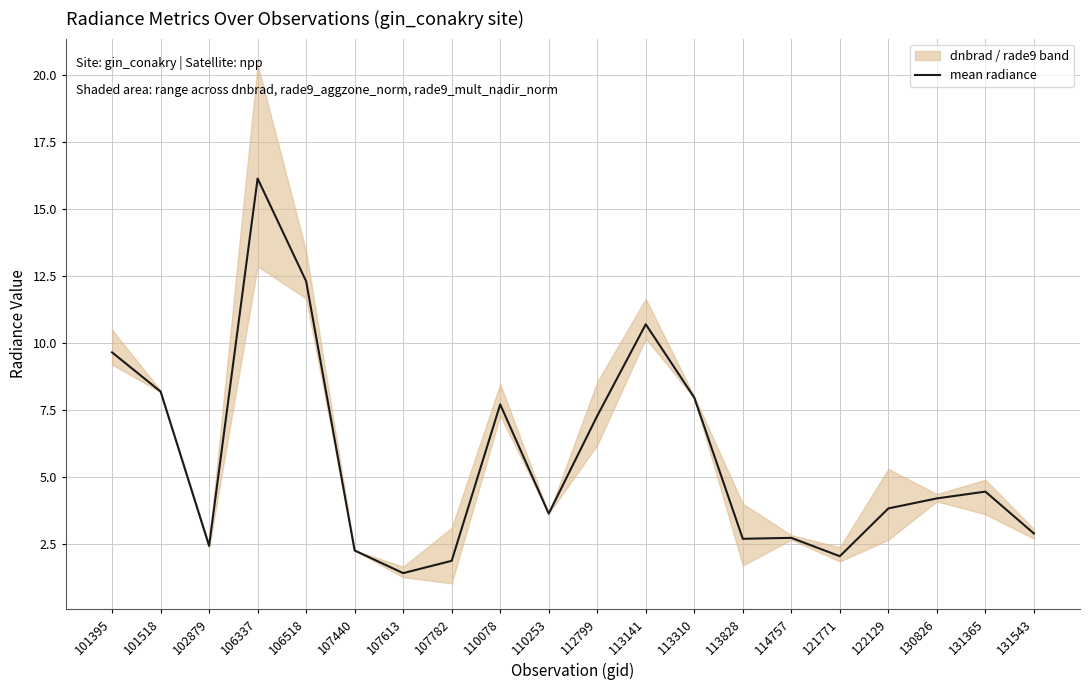

Does the chart display data point markers on the line(s)?

No